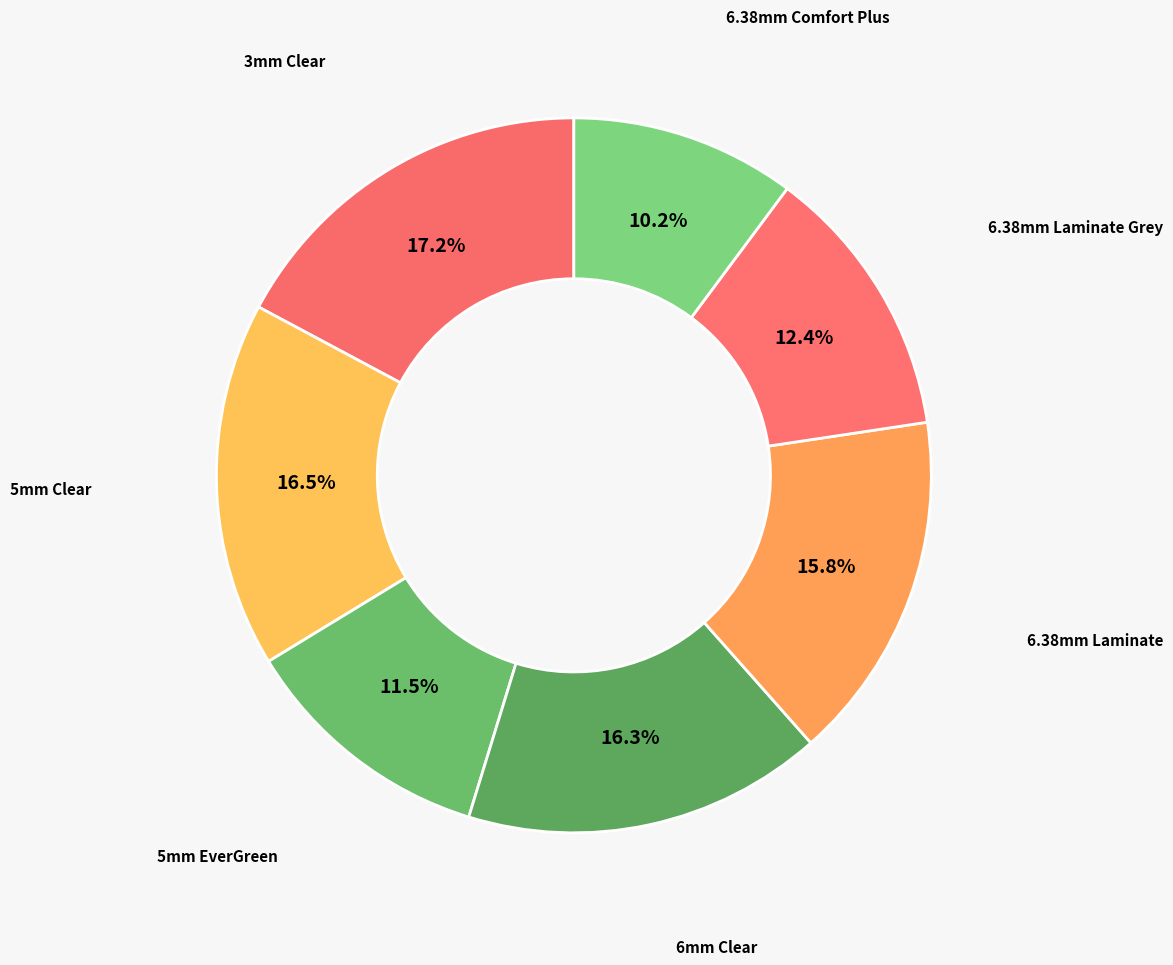

Is 5mm Clear the majority of the pie?

No